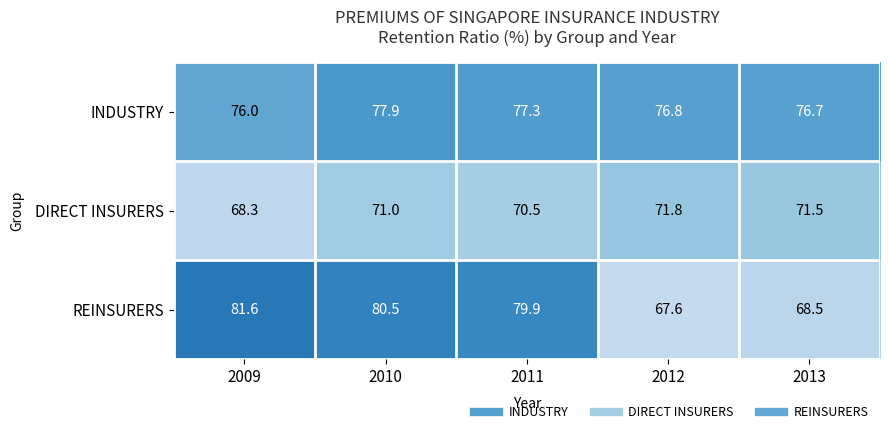

The value of INDUSTRY at 2011 is 77.3. True or false?

True